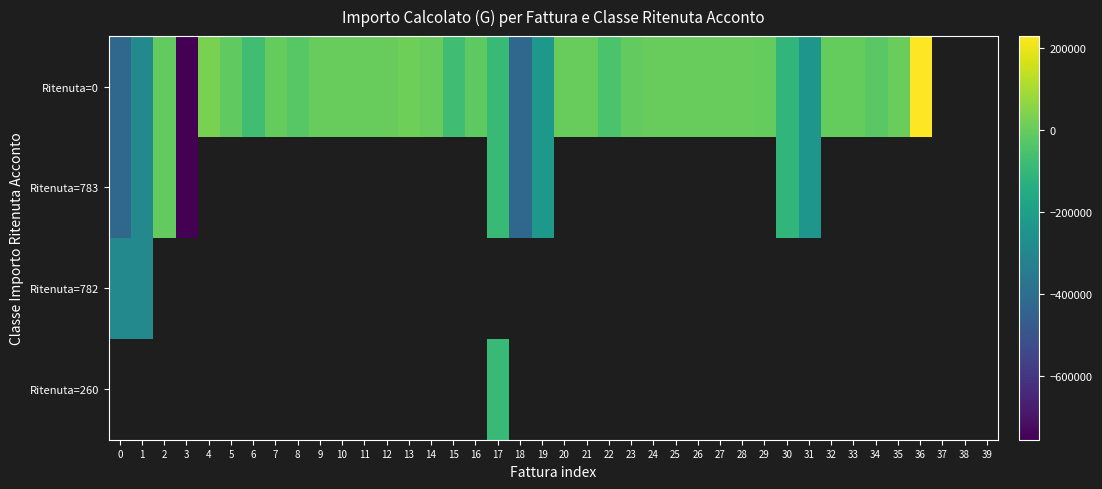

What is the approximate value of Ritenuta=0 at 14?

-378.0